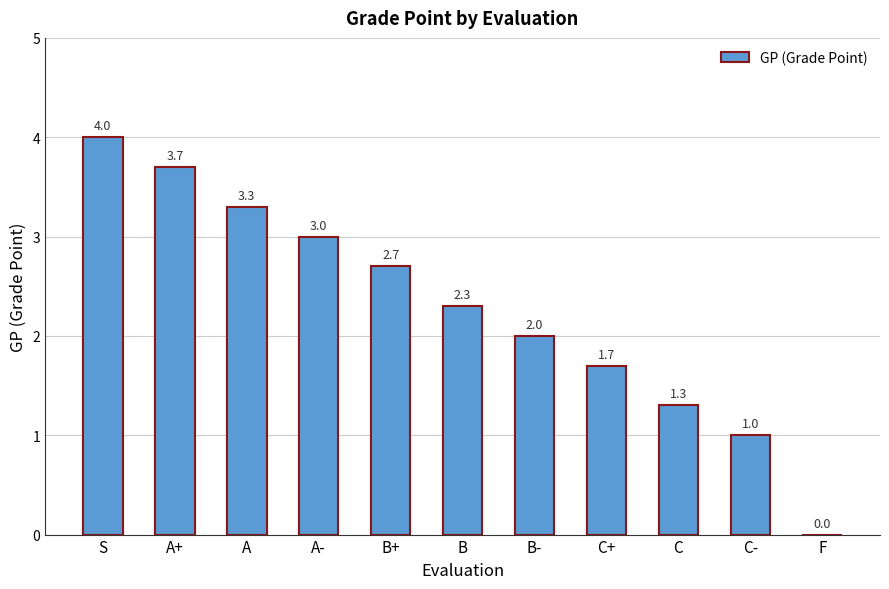

What is the sum of the values at B and C-?

3.3